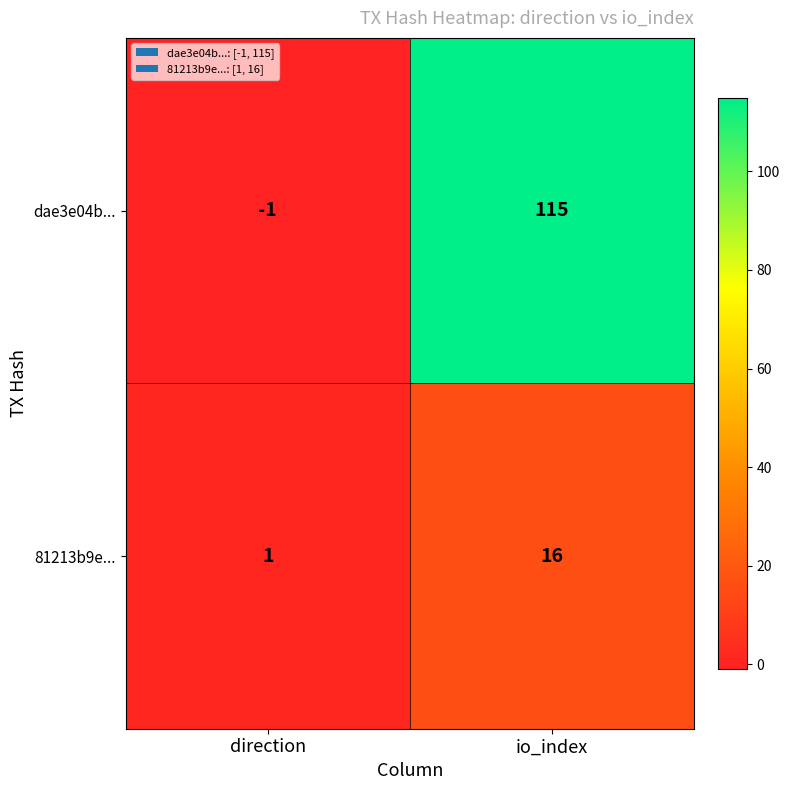

The value of dae3e04b... at io_index is 63. True or false?

False